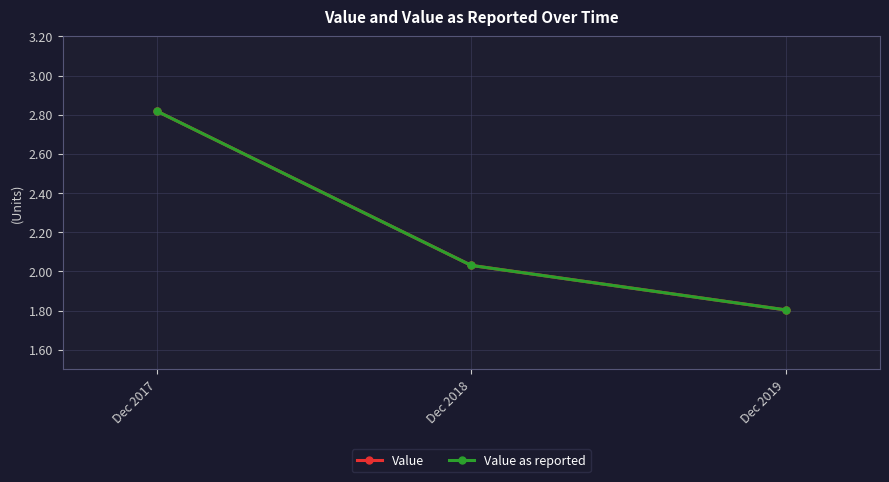

Reading right to left, what are all the values shown in this chart?

Value: 1.8	2.0	2.8
Value as reported: 1.8	2.0	2.8